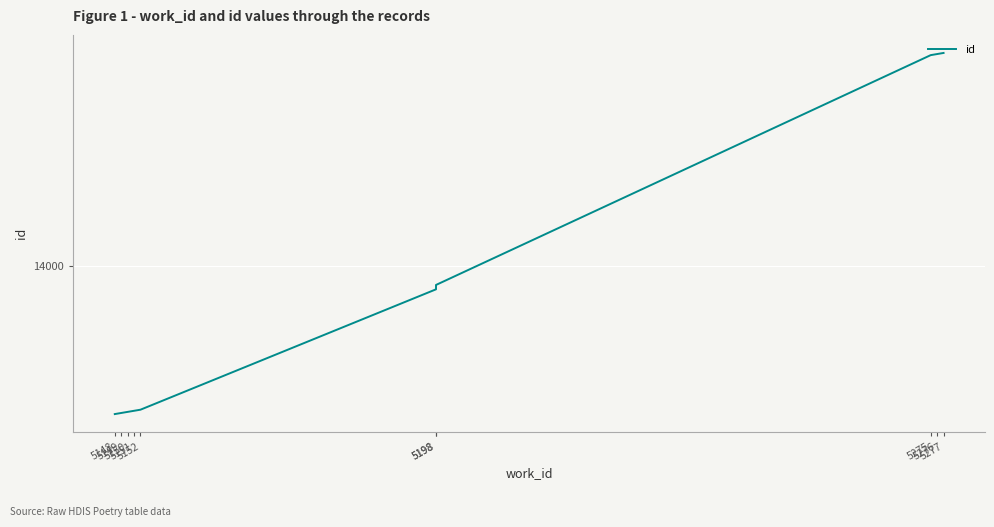

How many lines are shown in the chart?

1